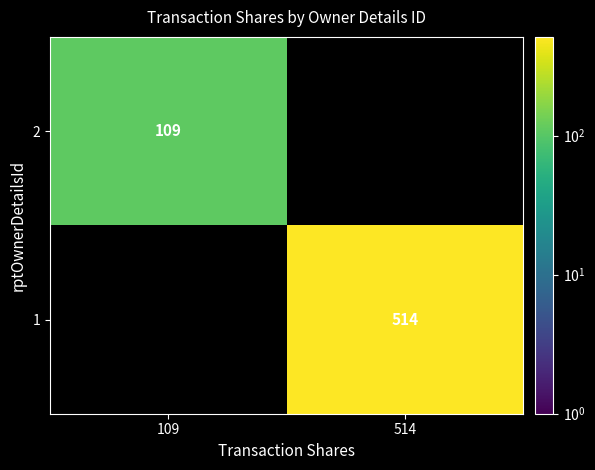

How many series are shown in this chart?

2